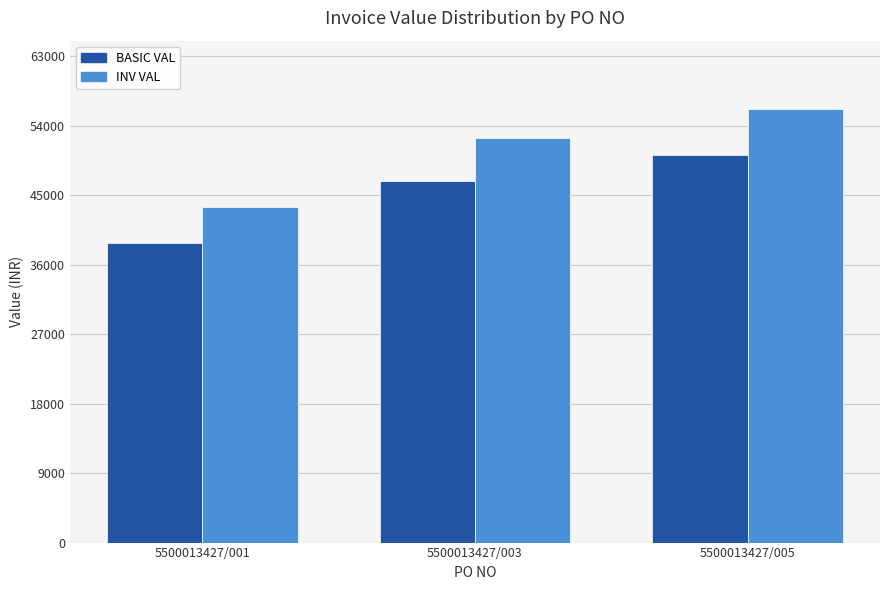

What is the sum of the INV VAL values at 5500013427/005 and 5500013427/001?

99663.1